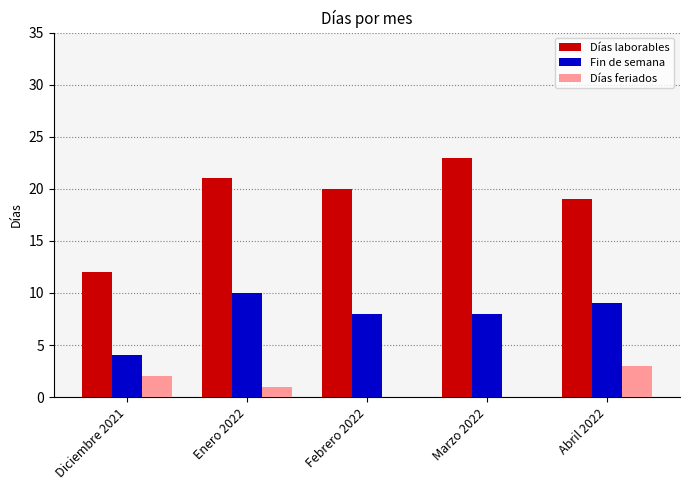

Count the number of categories in the chart.

5